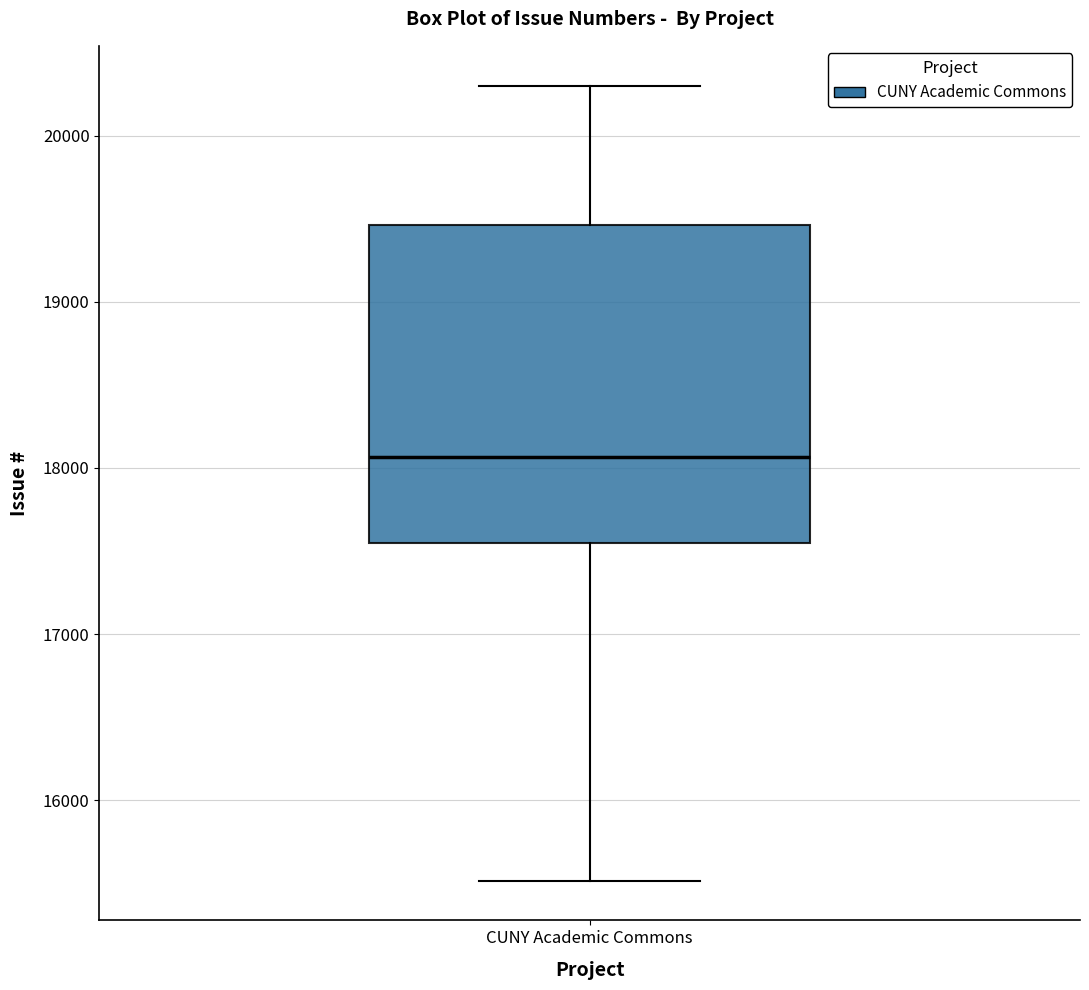

Transcribe this box plot: give where the median line is, the range the box spans, and where the two whiskers end, as read against the y-axis. The values are not printed on the chart, so give them approximately, as read against the axis.

median 18100, box 17500 to 19500, whiskers 15500 to 20300